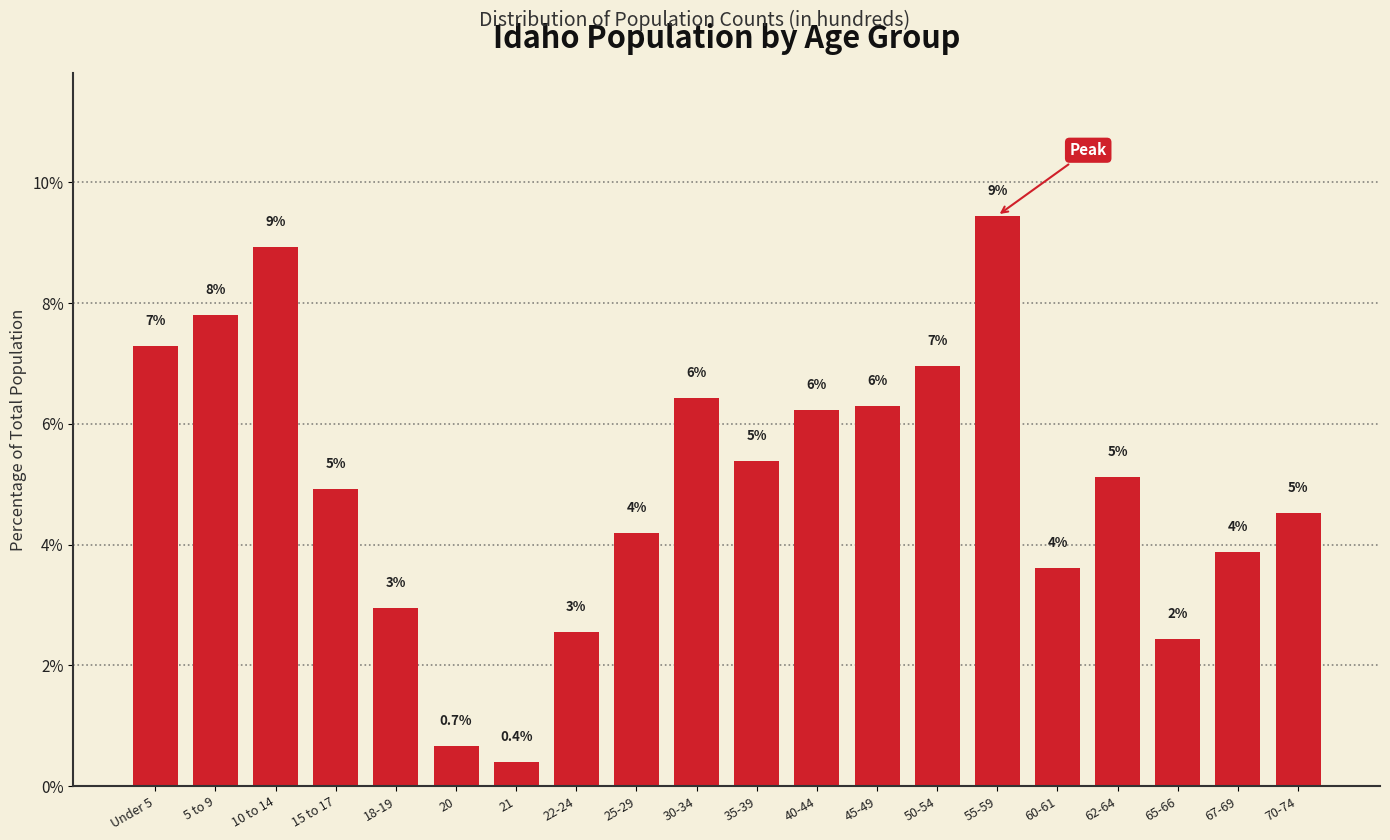

How many bars are there in total?

20